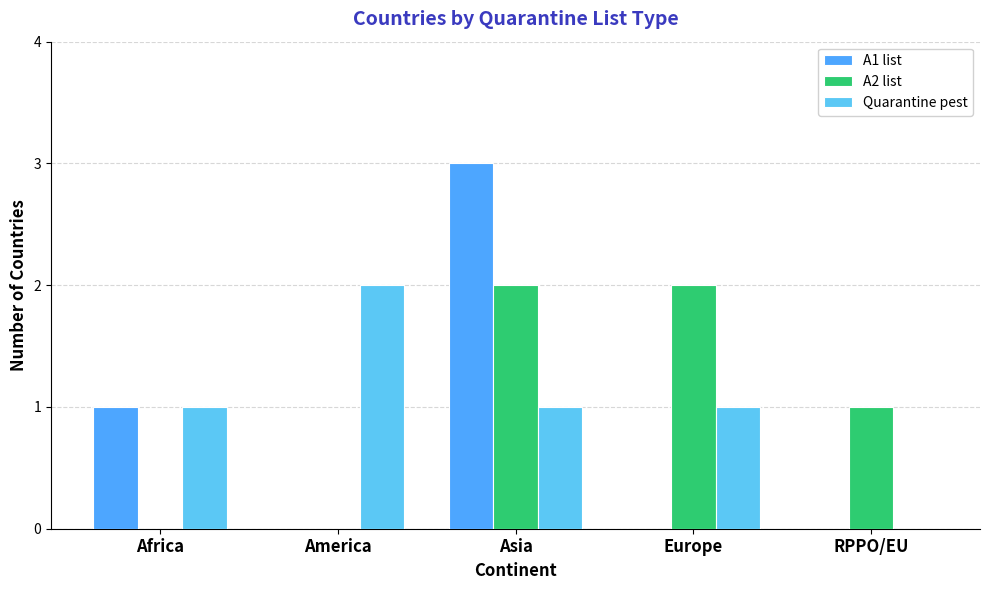

Is it true that Quarantine pest equals 0 at RPPO/EU?

True